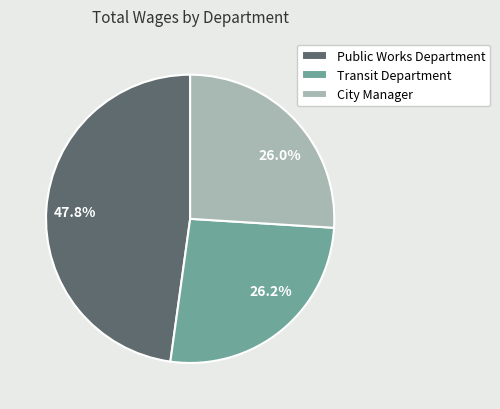

Does 26.2% represent more than half of the total?

No